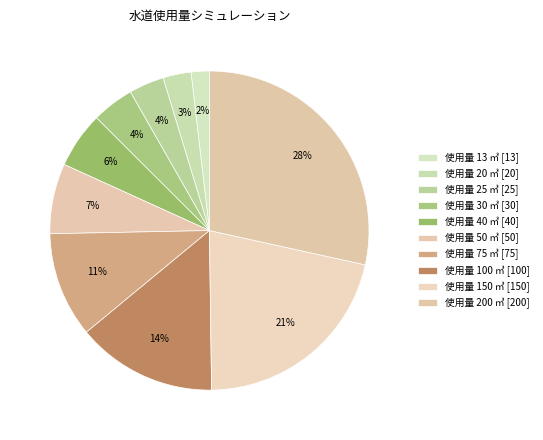

How many segments does this pie chart have?

10